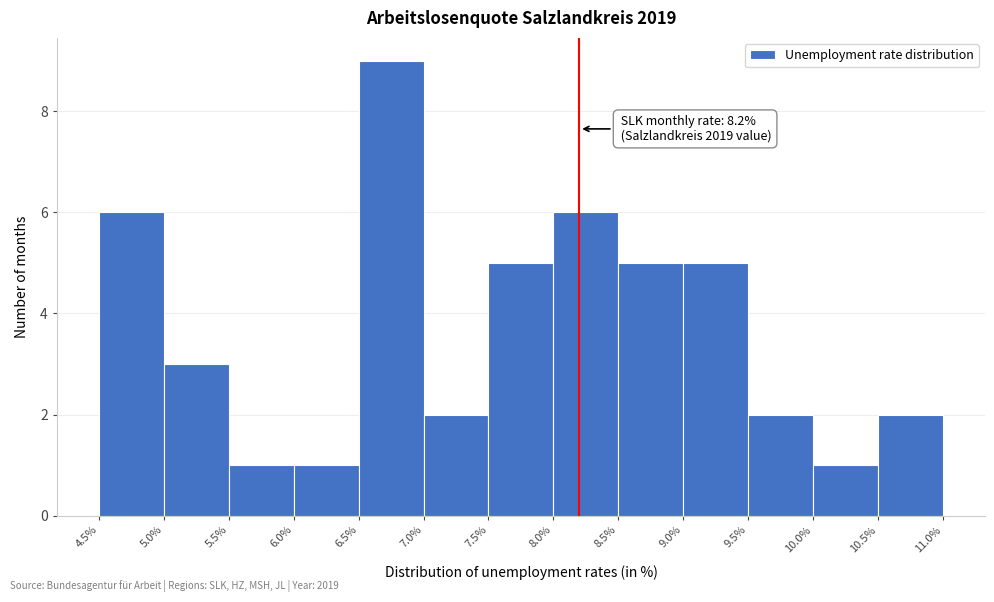

Which range on the x-axis has the tallest bar?

6.5% to 7.0%